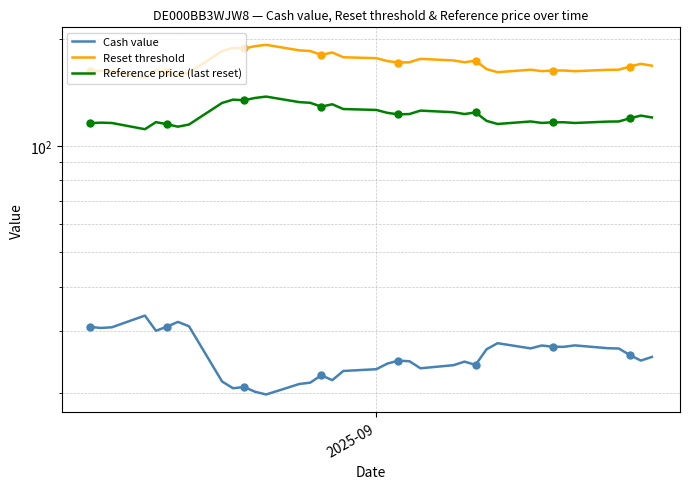

Which series has the largest total across all categories?

Reset threshold